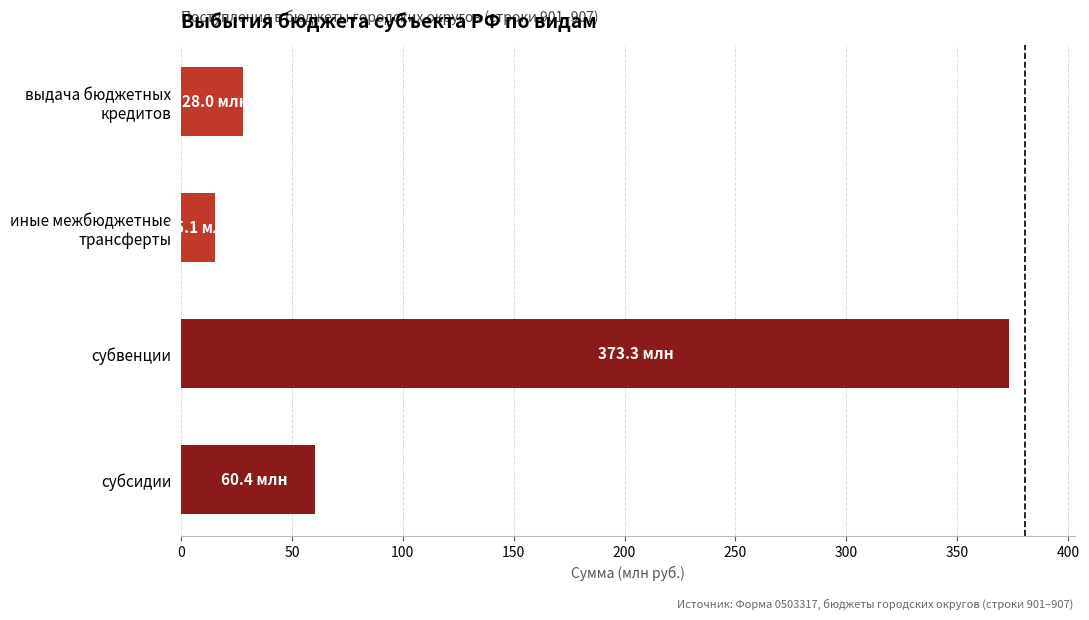

Between субсидии and субвенции, which is larger?

субвенции